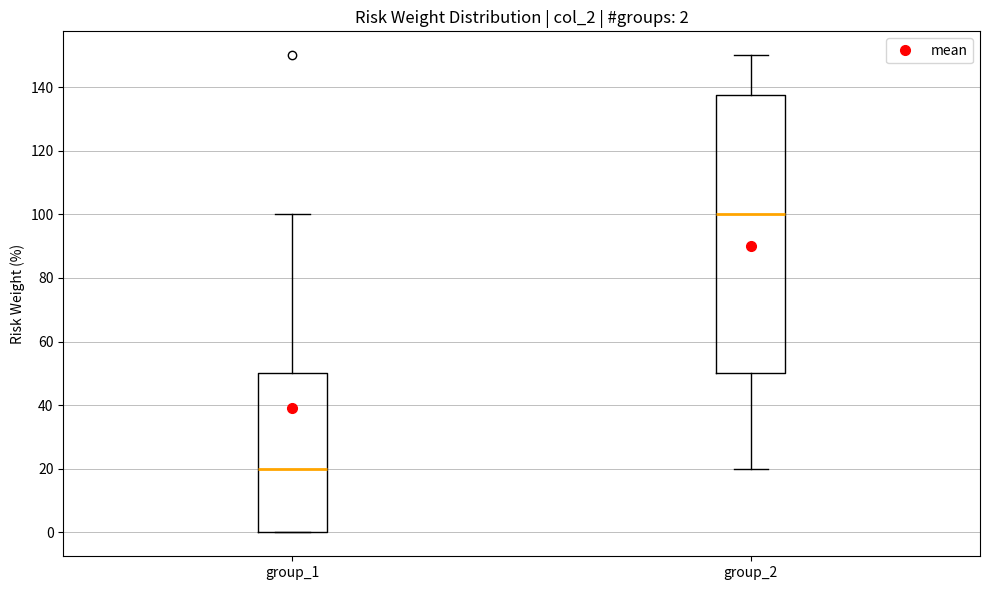

Which box's median line is the highest?

group_2